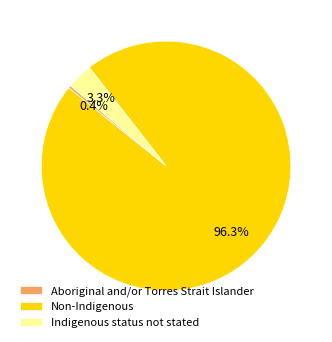

Which slice represents more than half of the pie?

Non-Indigenous